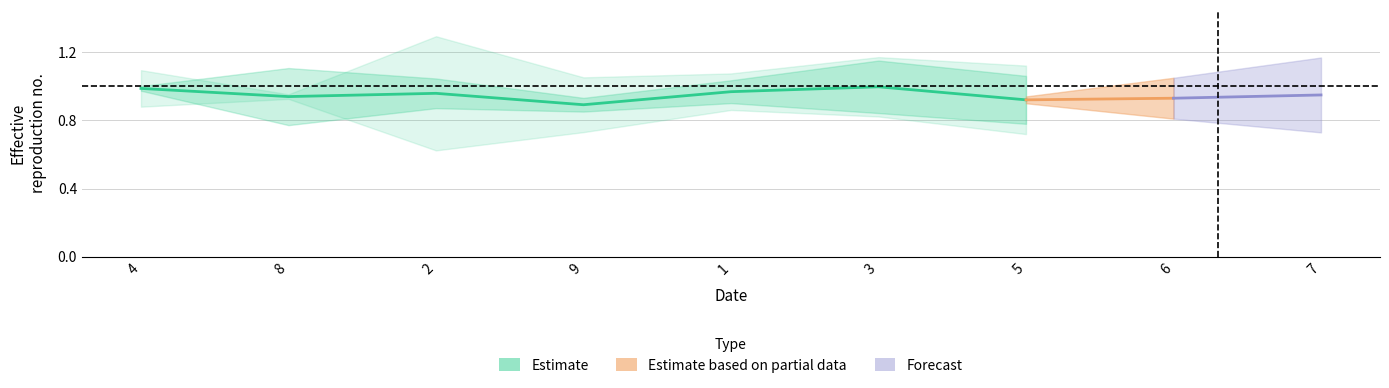

Which label corresponds to the largest value in the chart?

3